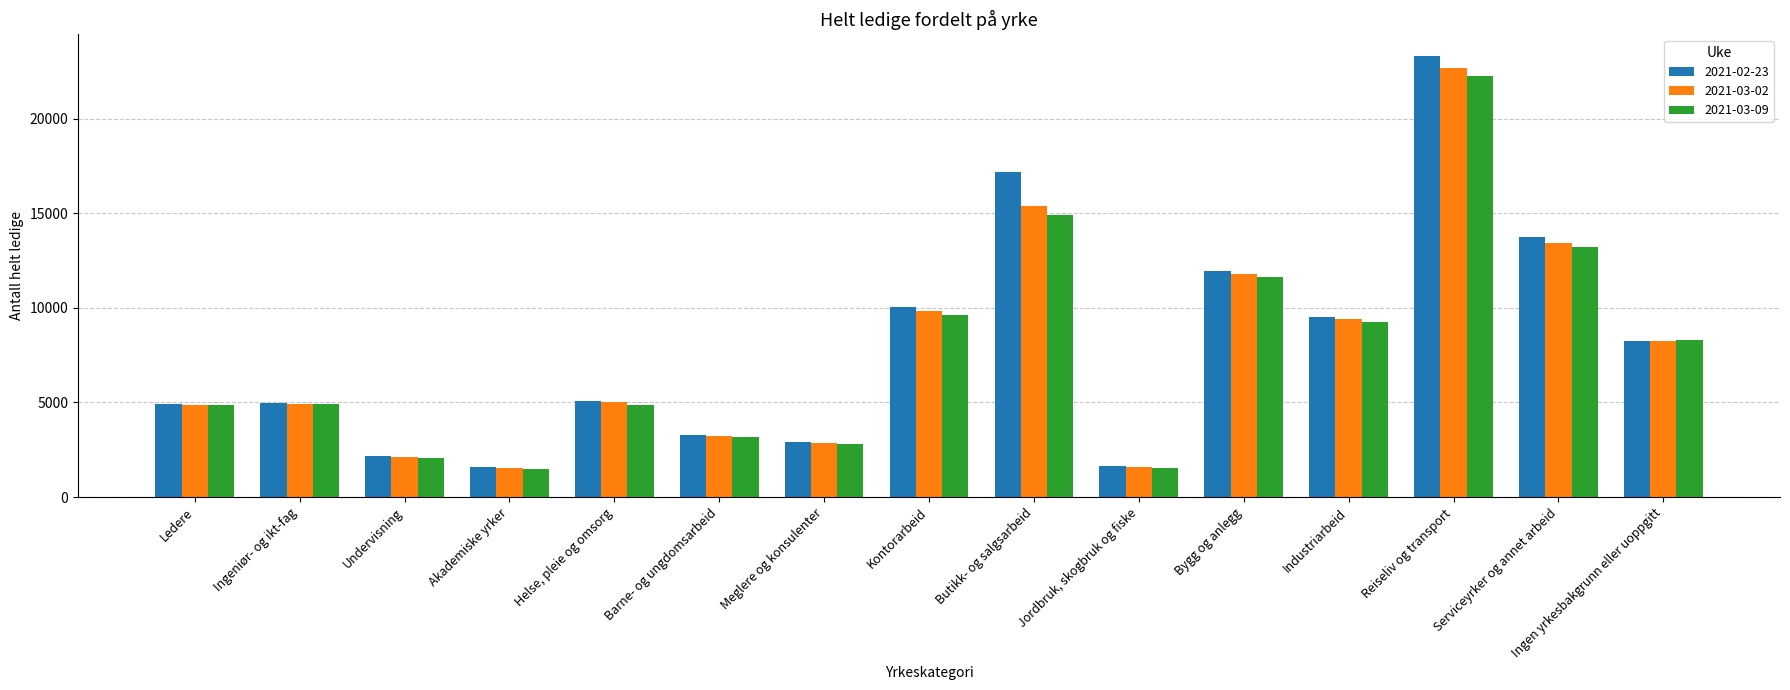

How many bars are there in total?

45